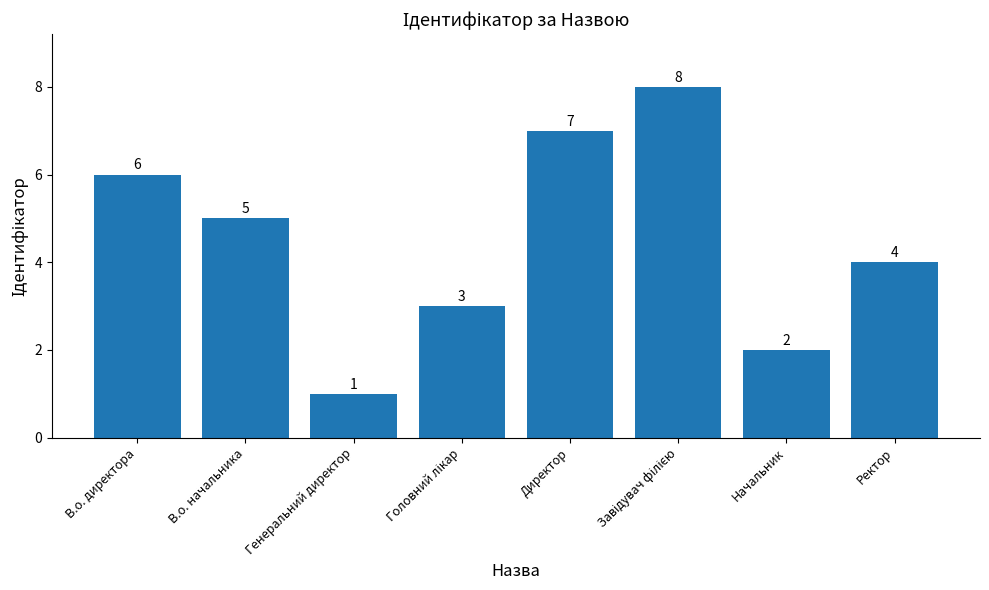

Count the values in the range 3 to 7.

5